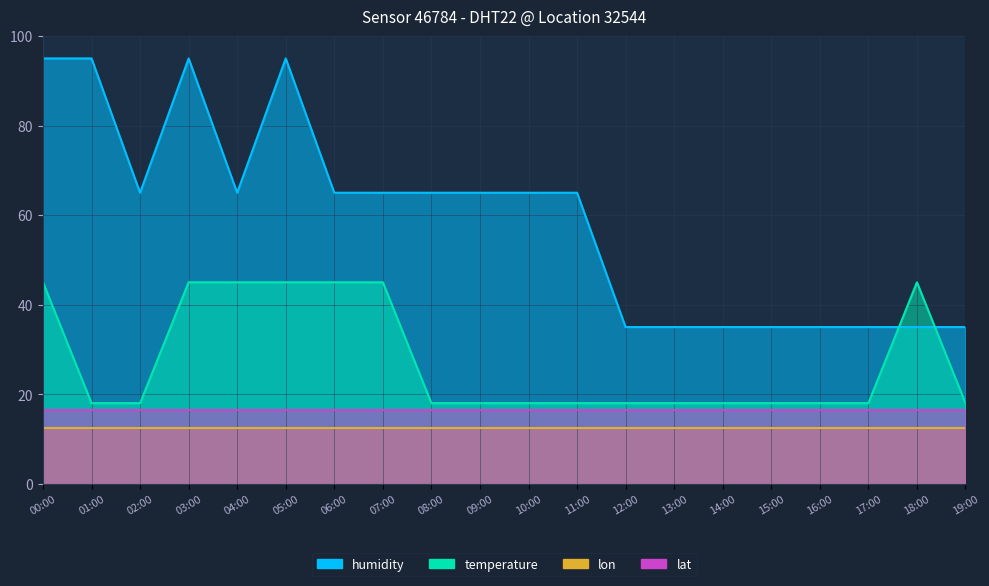

At which label does temperature reach its minimum?

01:00